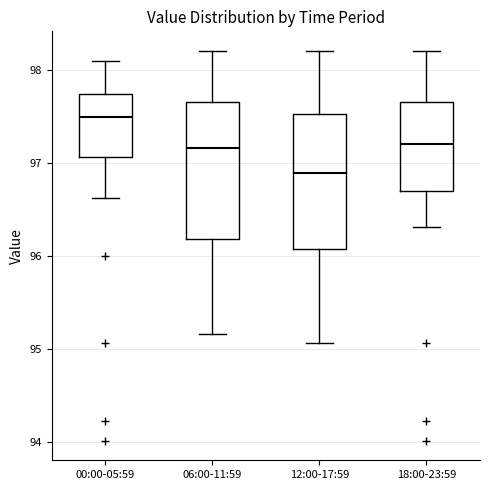

Where is the upper edge of the box for 00:00-05:59 on the y-axis? The values are not printed on the chart, so give them approximately, as read against the axis.

97.8